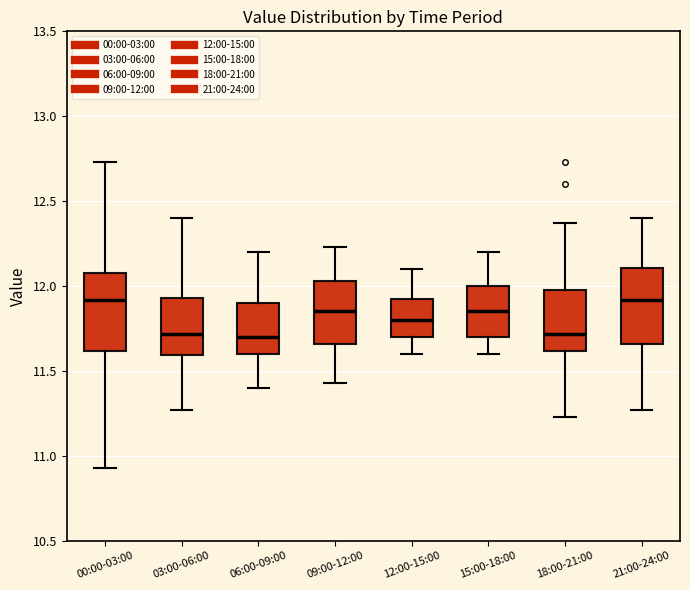

Where does the median line of the box for 09:00-12:00 sit on the y-axis? The values are not printed on the chart, so give them approximately, as read against the axis.

11.85